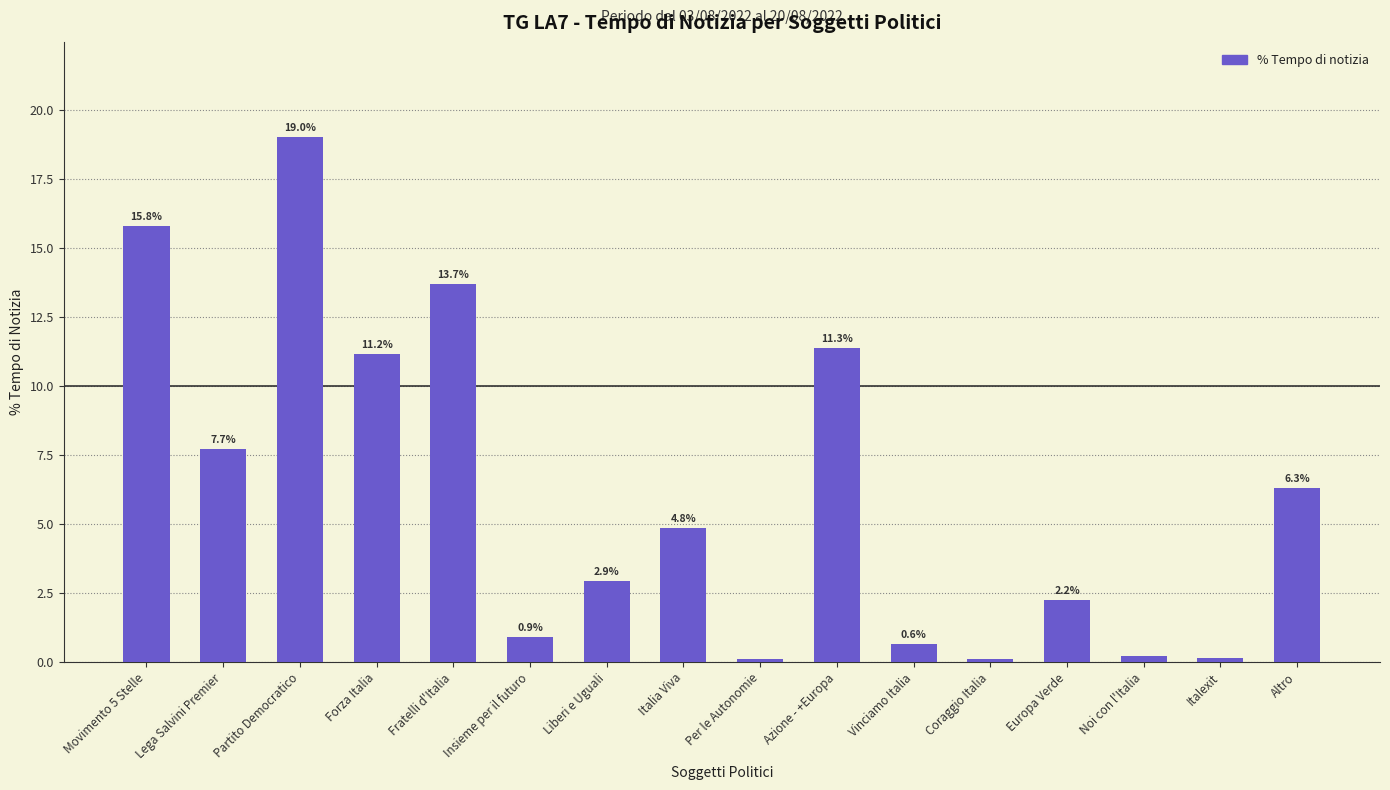

What is the maximum value shown in the chart?

19.0